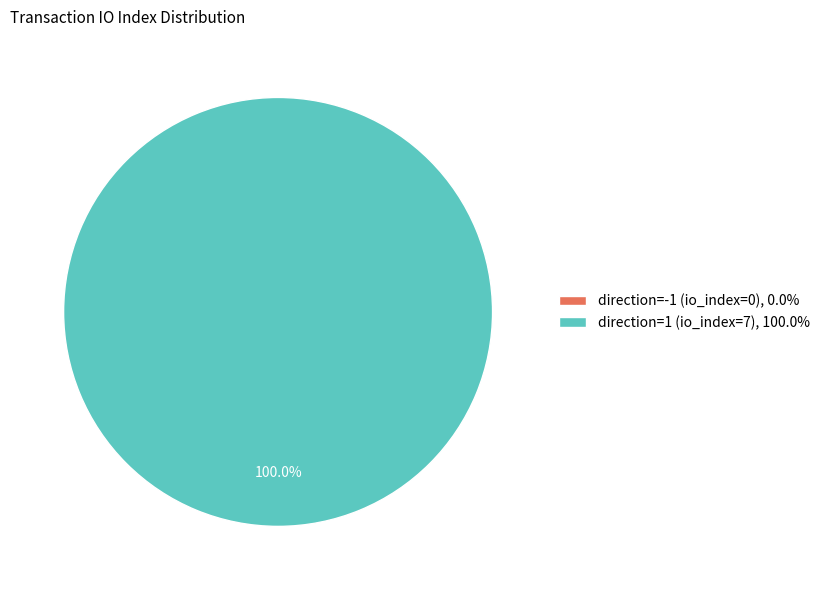

Which slice is the largest?

direction=1 (io_index=7)